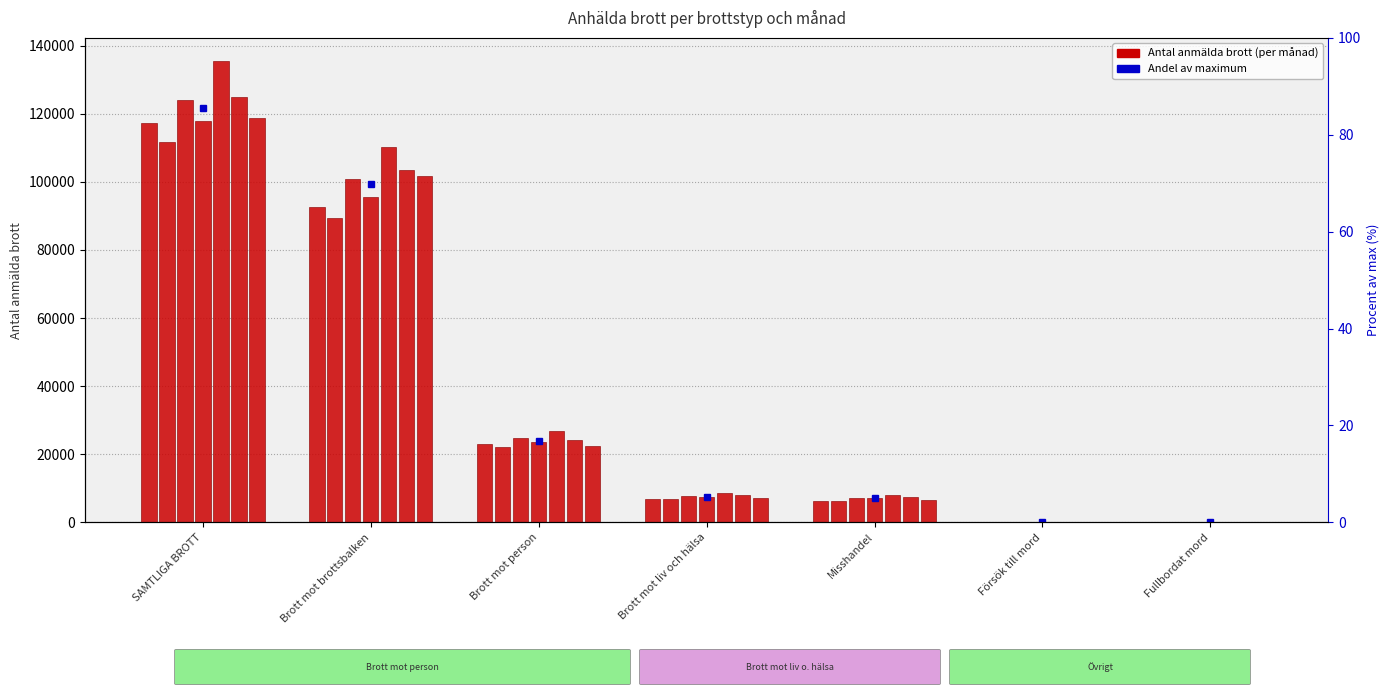

The chart shows a value of 71308 at SAMTLIGA BROTT. True or false?

False